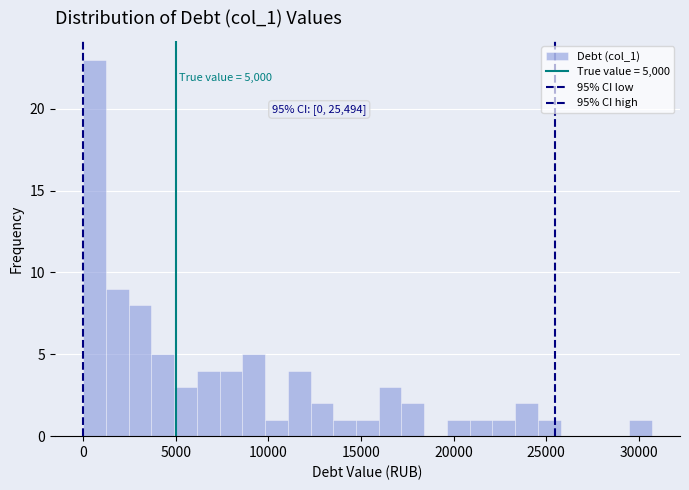

Read against the x-axis, roughly where is the centre of the tallest bar?

500